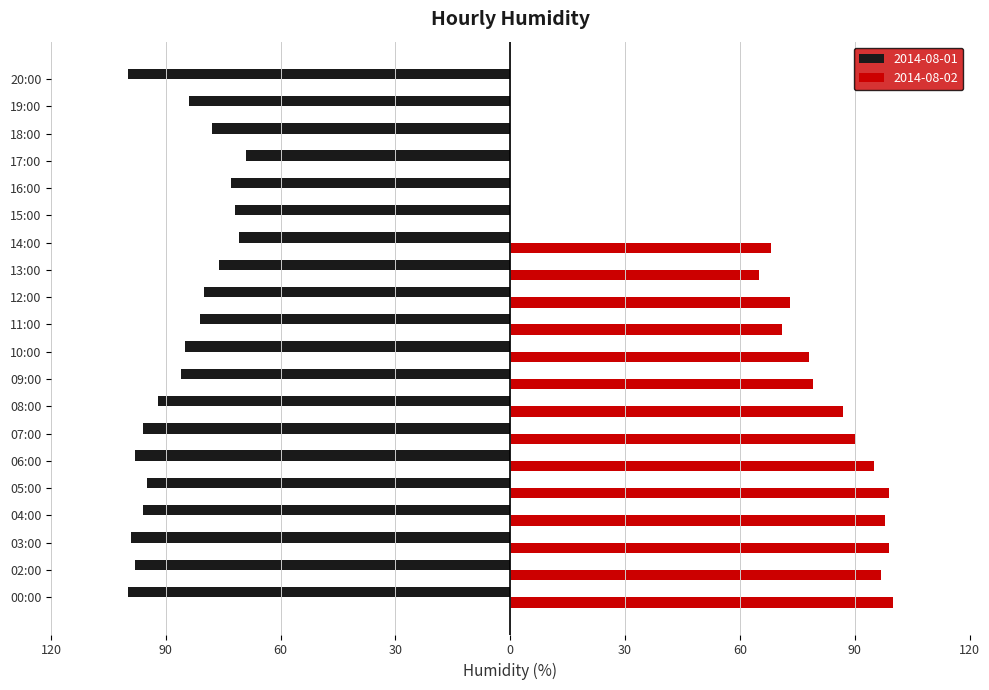

What are all the series names shown in the legend?

2014-08-01, 2014-08-02